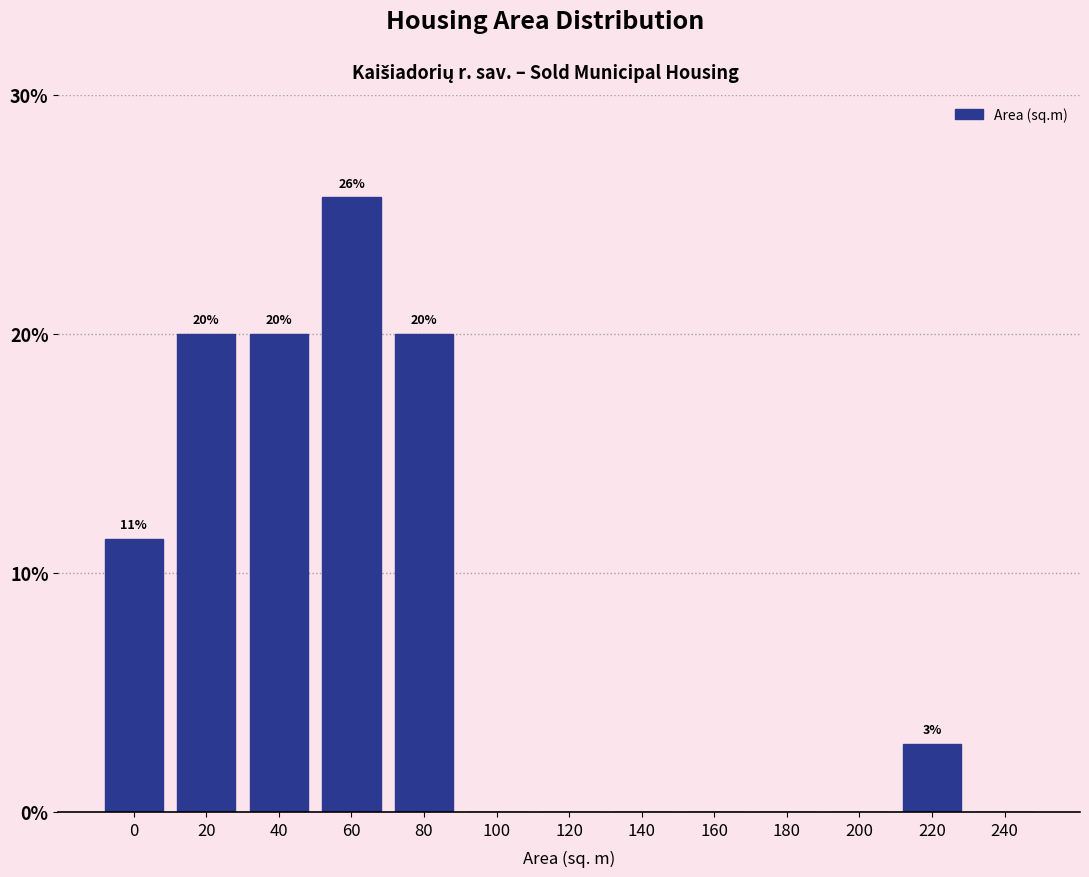

Reading left to right, what are all the values shown in this chart?

0=11.4	20=20.0	40=20.0	60=25.7	80=20.0	100=0.0	120=0.0	140=0.0	160=0.0	180=0.0	200=0.0	220=2.9	240=0.0